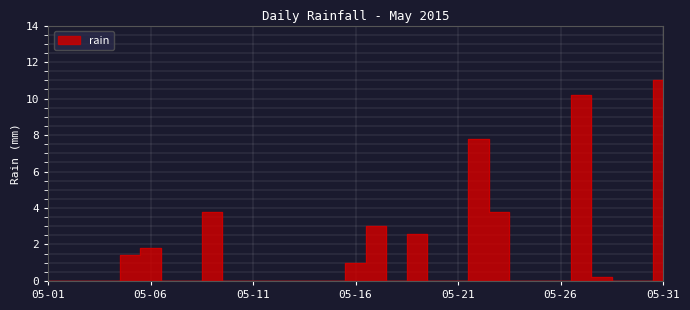

What is the average value?

1.5